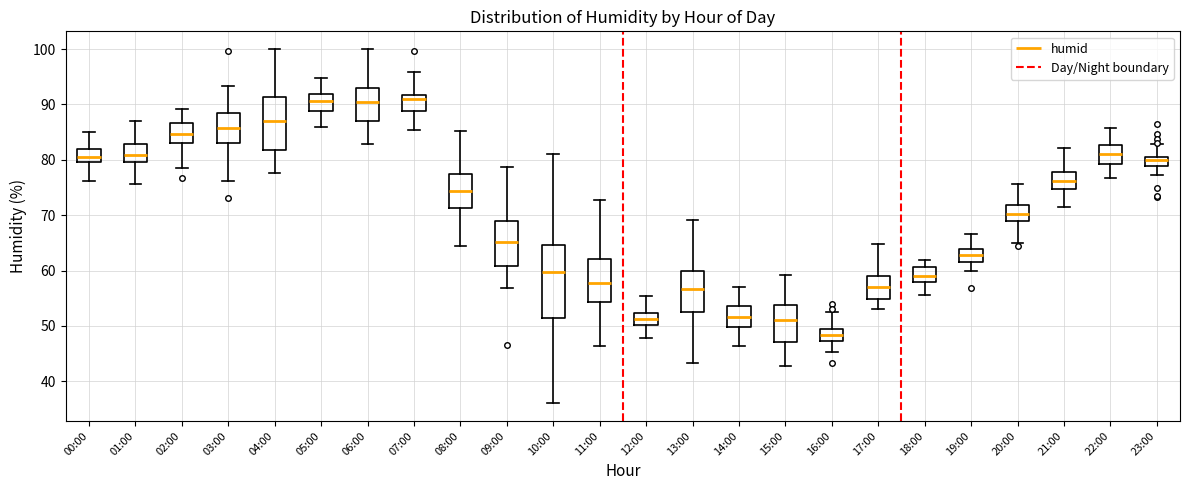

Which box has the lowest median line?

16:00